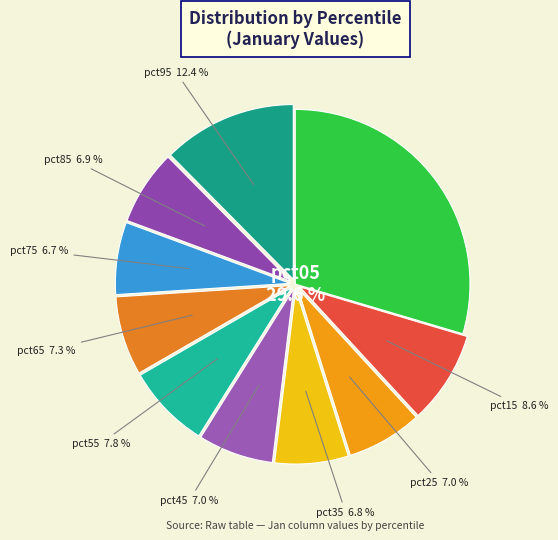

Which category has the biggest portion of the pie?

pct05